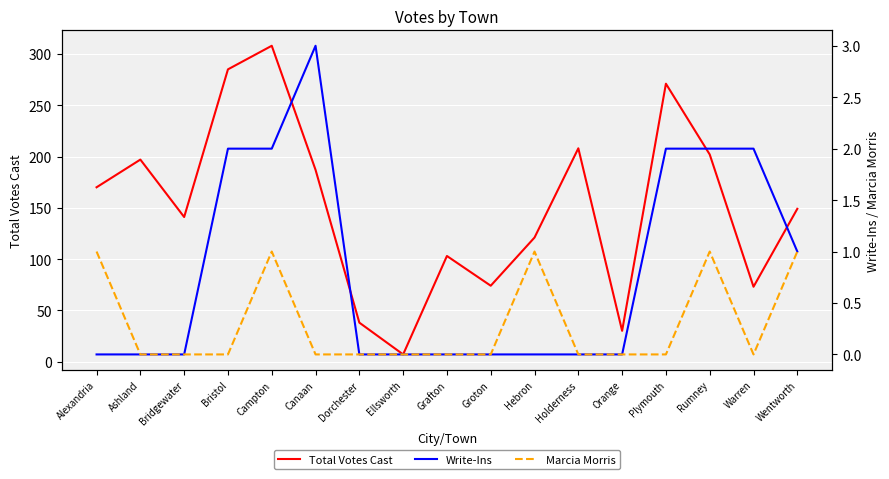

In Write-Ins, how many points are higher than both neighbors (excluding endpoints)?

1